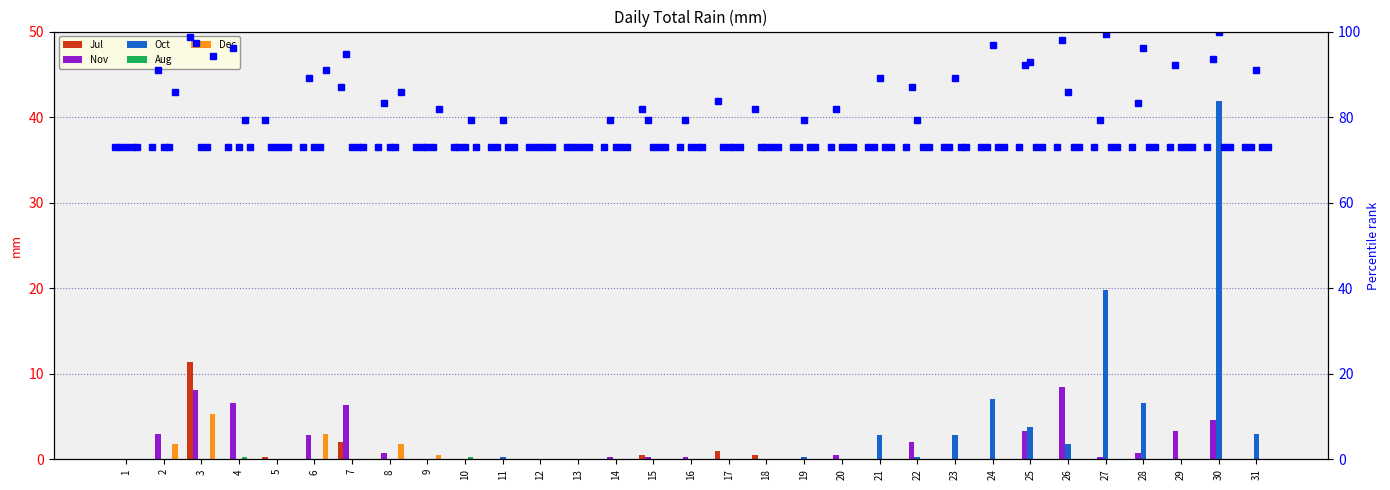

Rank the series by their maximum value, from lowest to highest.

Aug, Dec, Nov, Jul, Oct